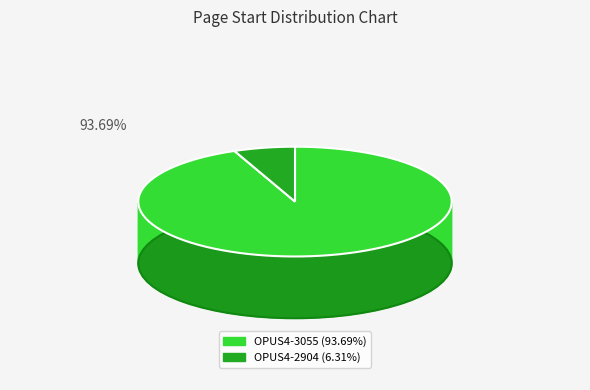

What percentage is NOT represented by OPUS4-2904?

93.7%